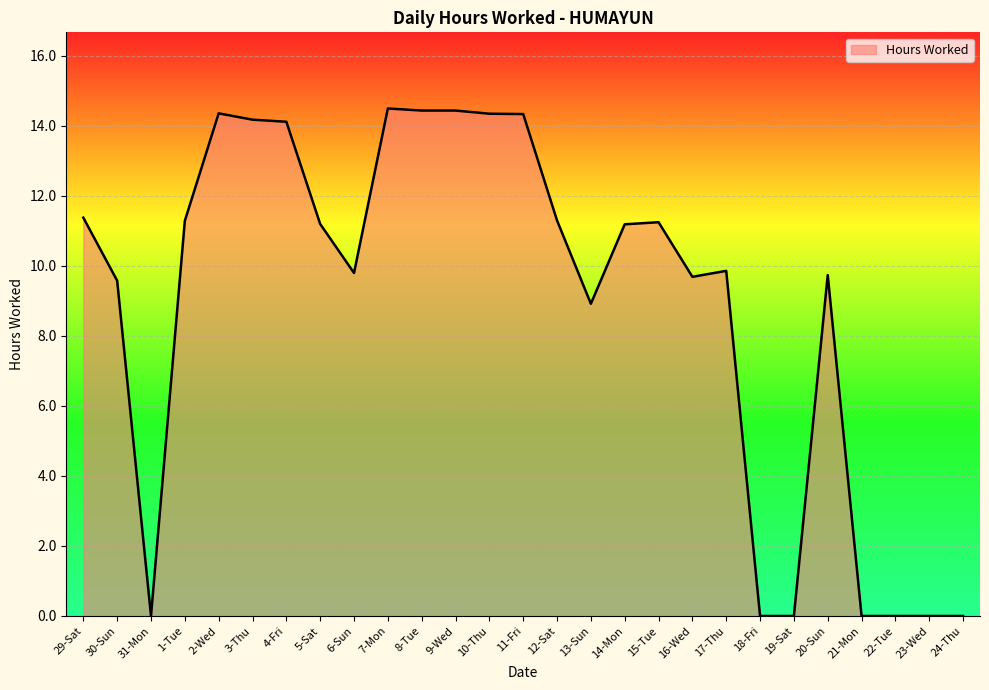

What value does the data have at 7-Mon?

14.5